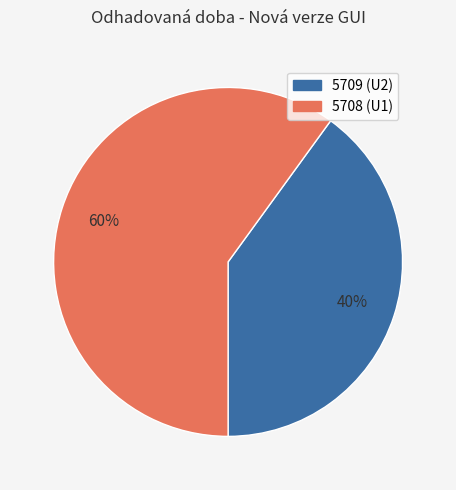

The 5708 slice represents 72% of the pie. True or false?

False